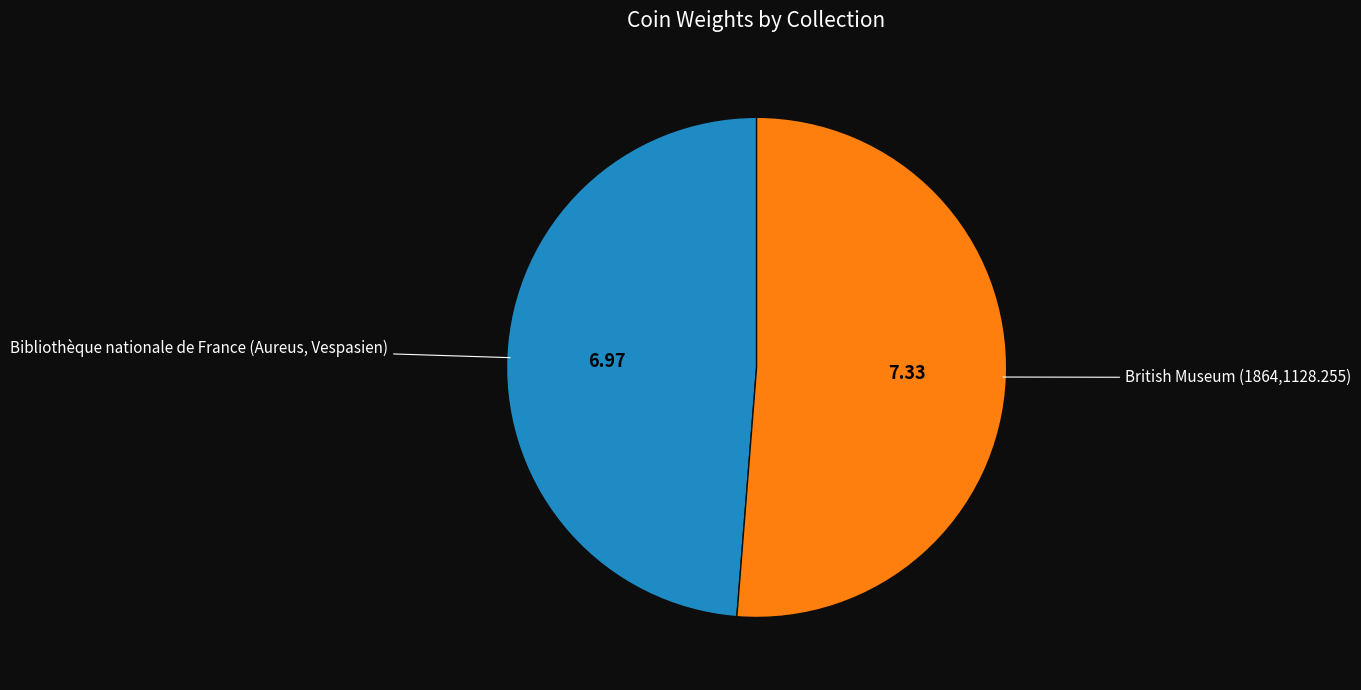

How many segments does this pie chart have?

2